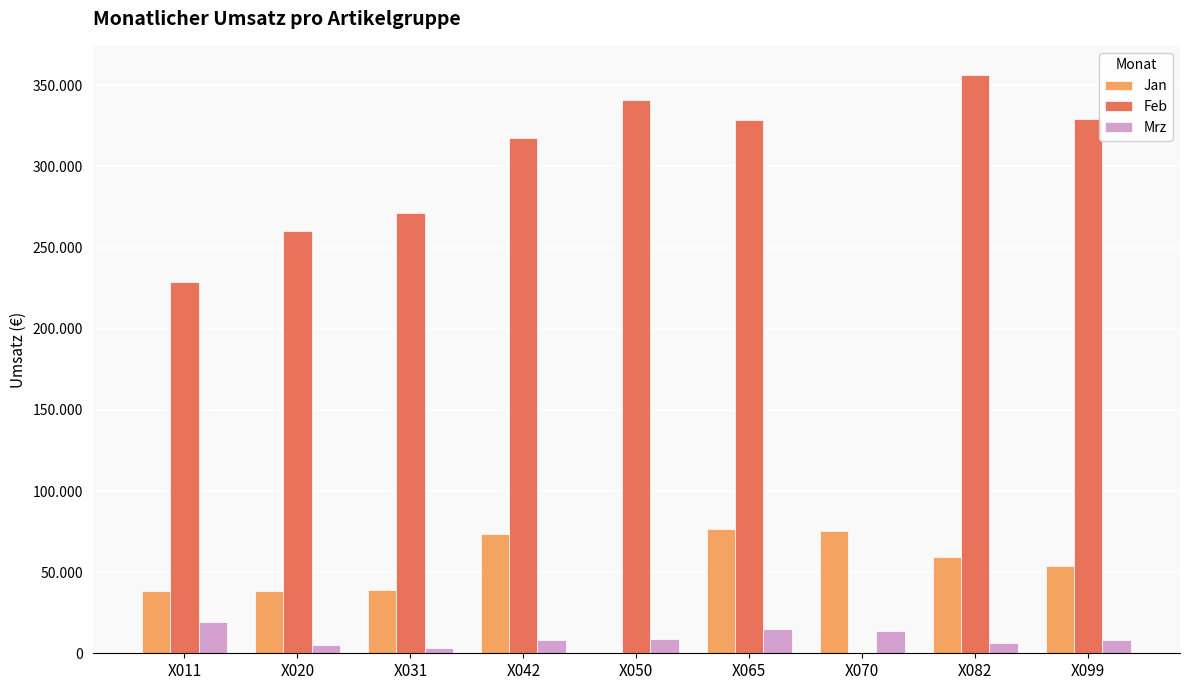

Rank the series at X042 from highest to lowest value.

Feb, Jan, Mrz